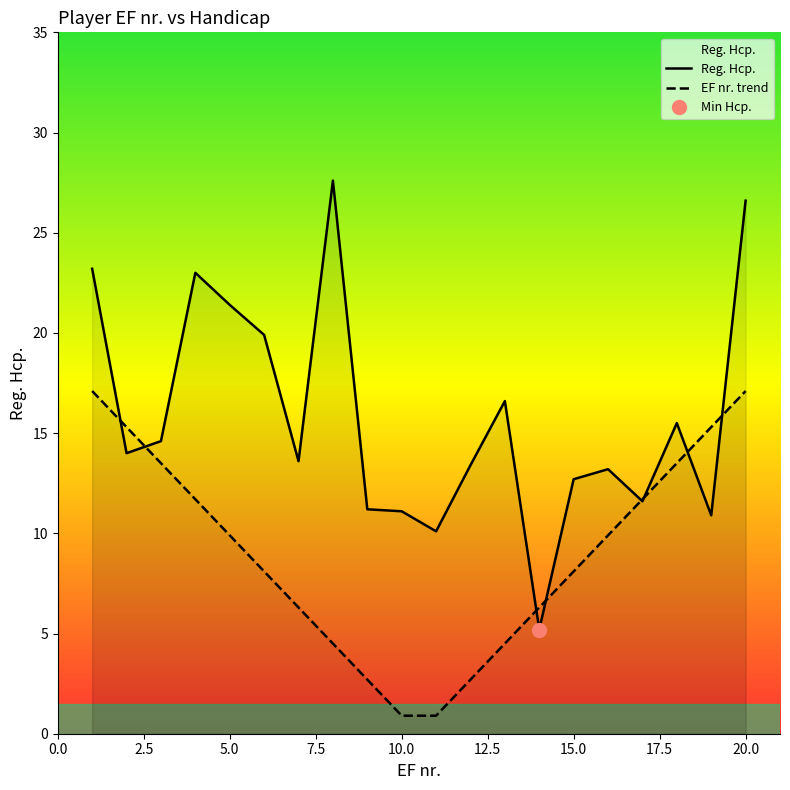

The value at Mikael Kodbøl is 23.9. True or false?

False